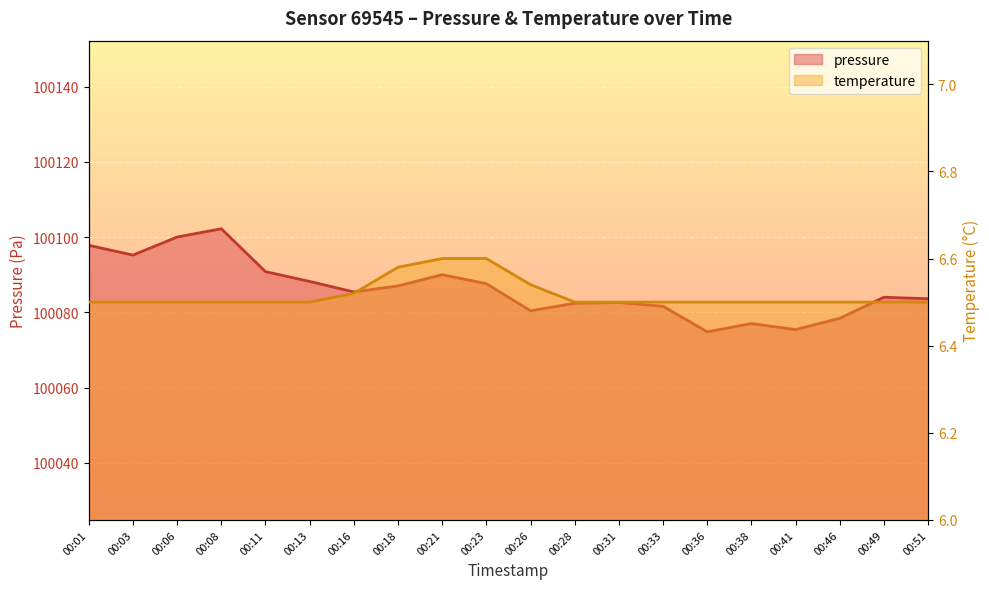

At which label is pressure closest to 100088?

00:13